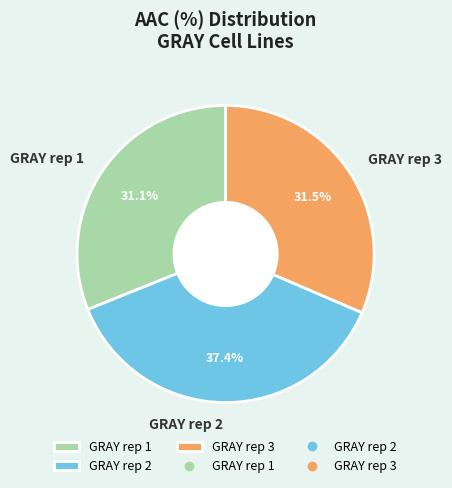

Which category has the biggest portion of the pie?

GRAY rep 2